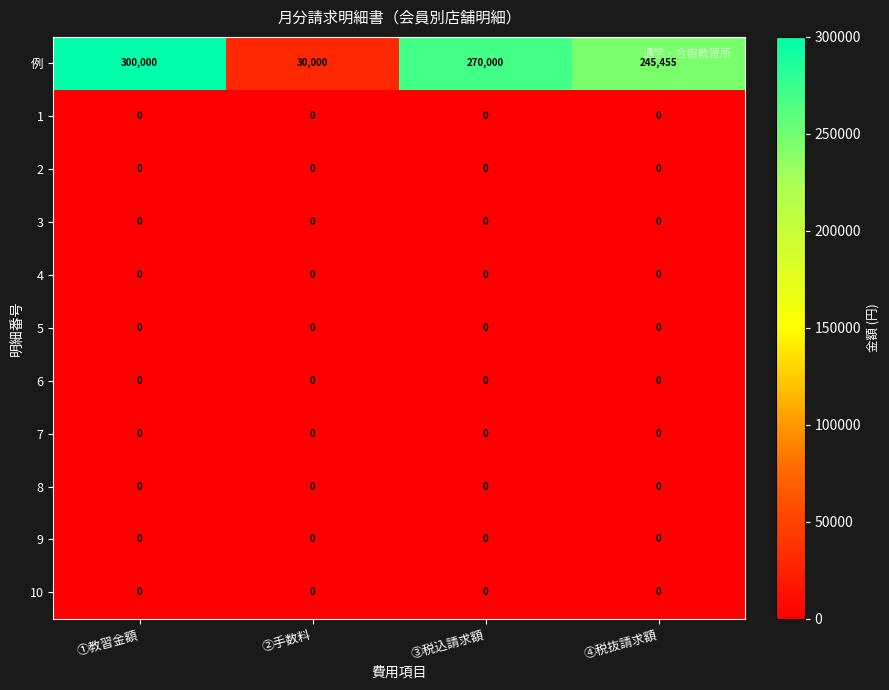

At which category does the chart reach its peak across all series?

①教習金額